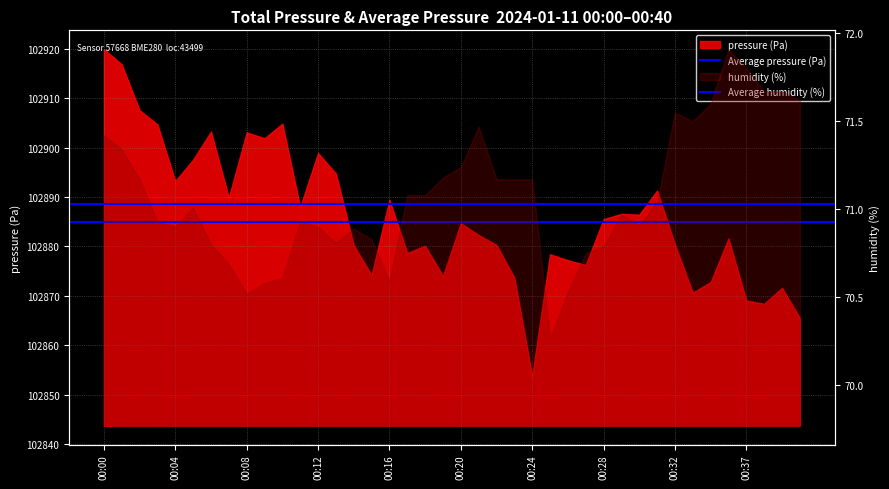

Which series has the largest total across all categories?

Average pressure (Pa)